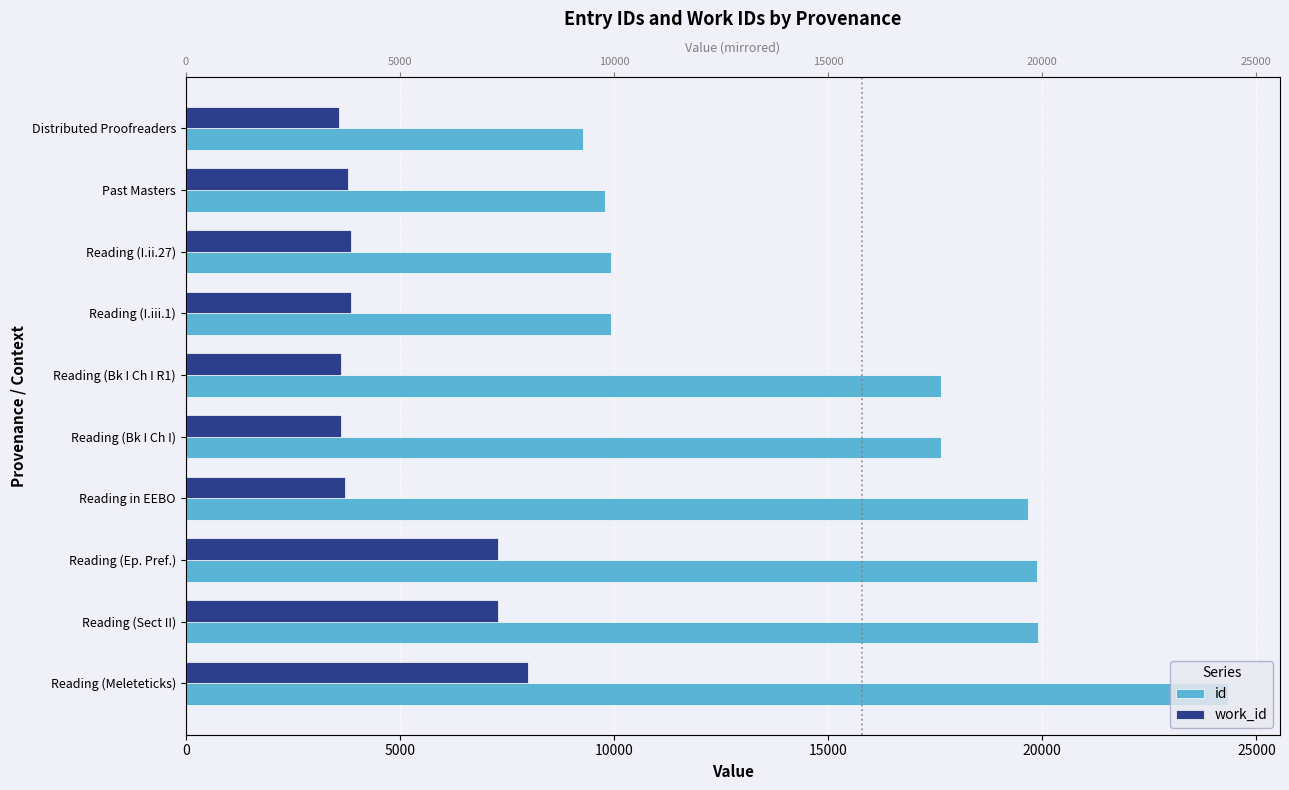

The id series shows 7436 at Reading in EEBO. True or false?

False